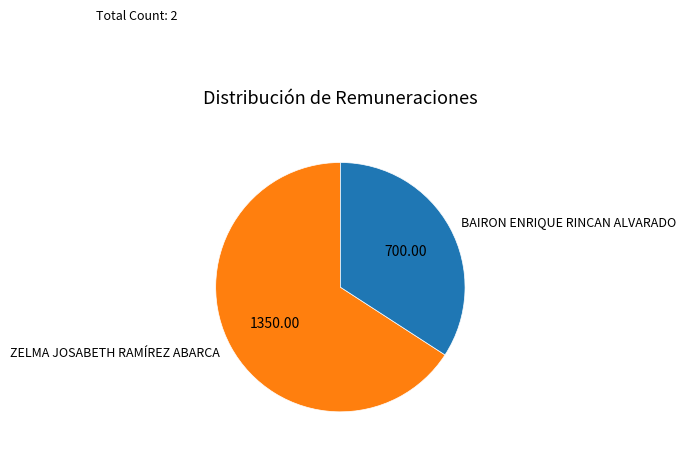

Do ZELMA JOSABETH RAMÍREZ ABARCA and BAIRON ENRIQUE RINCAN ALVARADO together represent more than half of the pie?

Yes